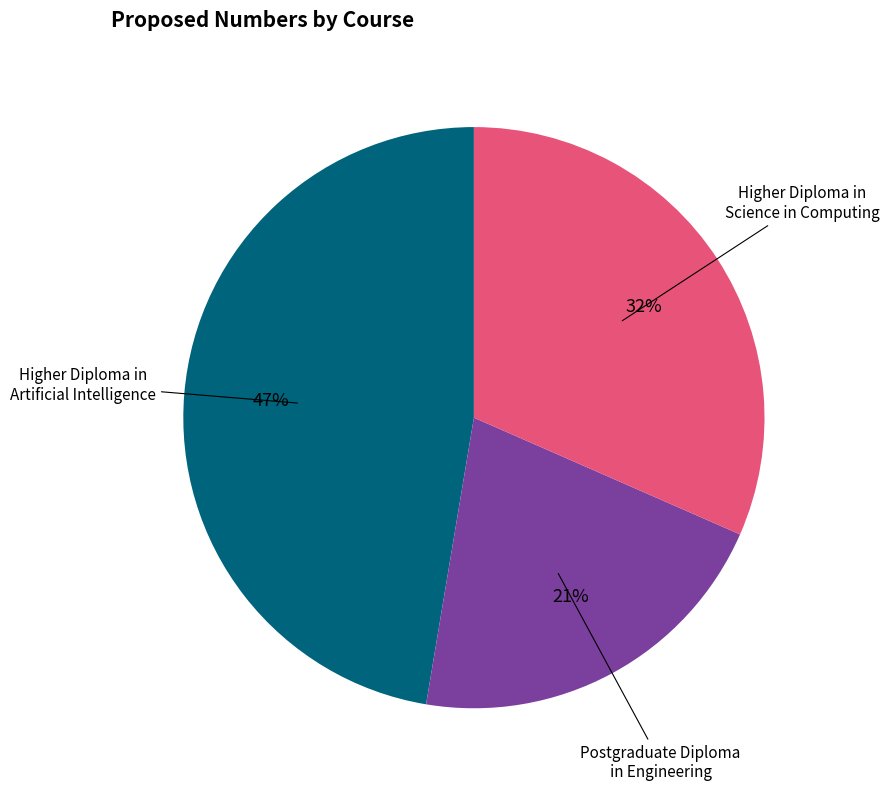

Does Higher Diploma in Science in Computing represent more than half of the total?

No